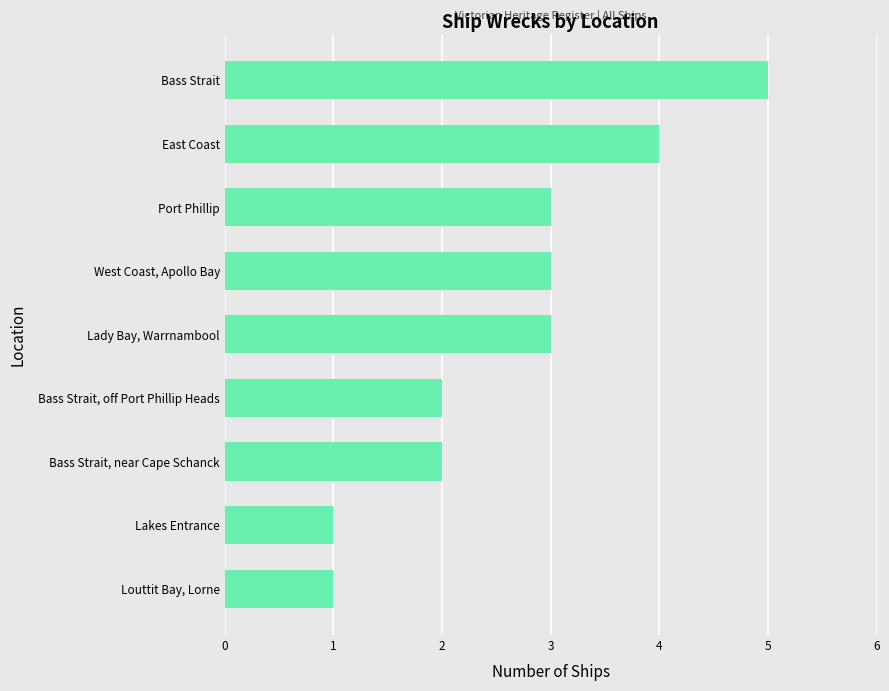

What is the difference between the maximum and minimum values?

4